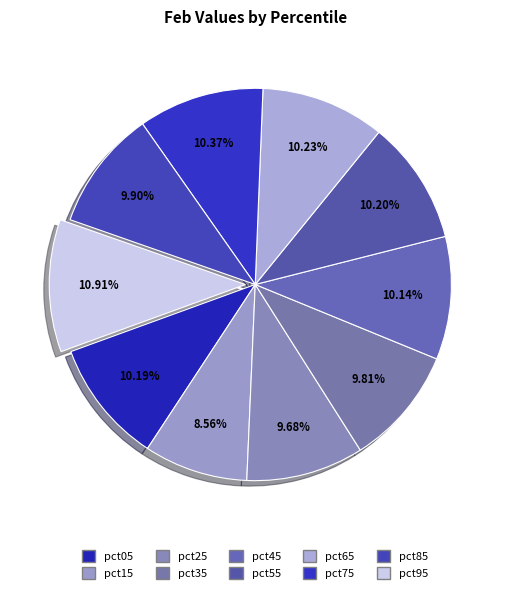

What is the largest slice in the pie chart?

pct95